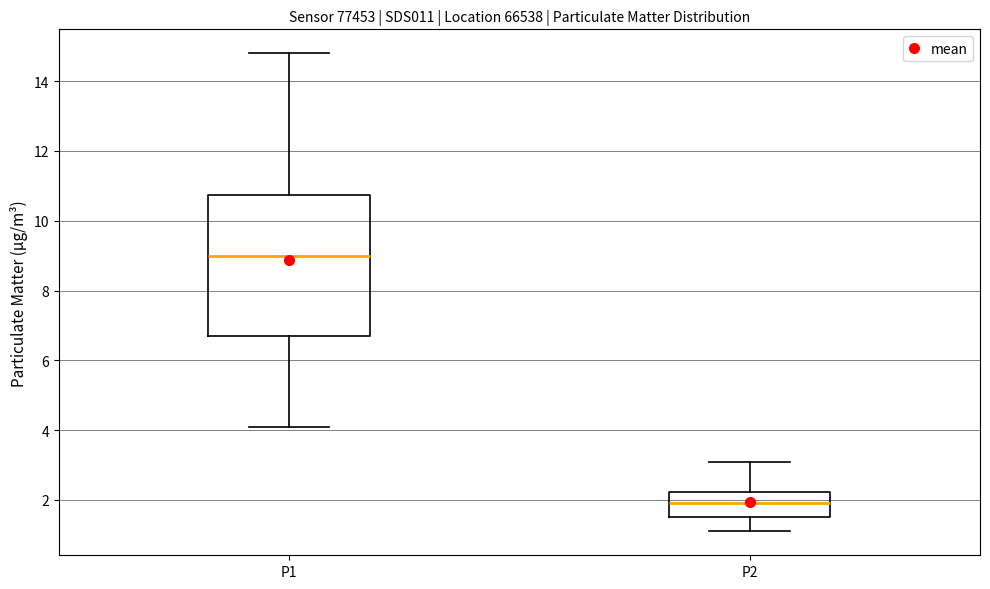

Where does the lower whisker of the box for P1 end on the y-axis? The values are not printed on the chart, so give them approximately, as read against the axis.

4.2